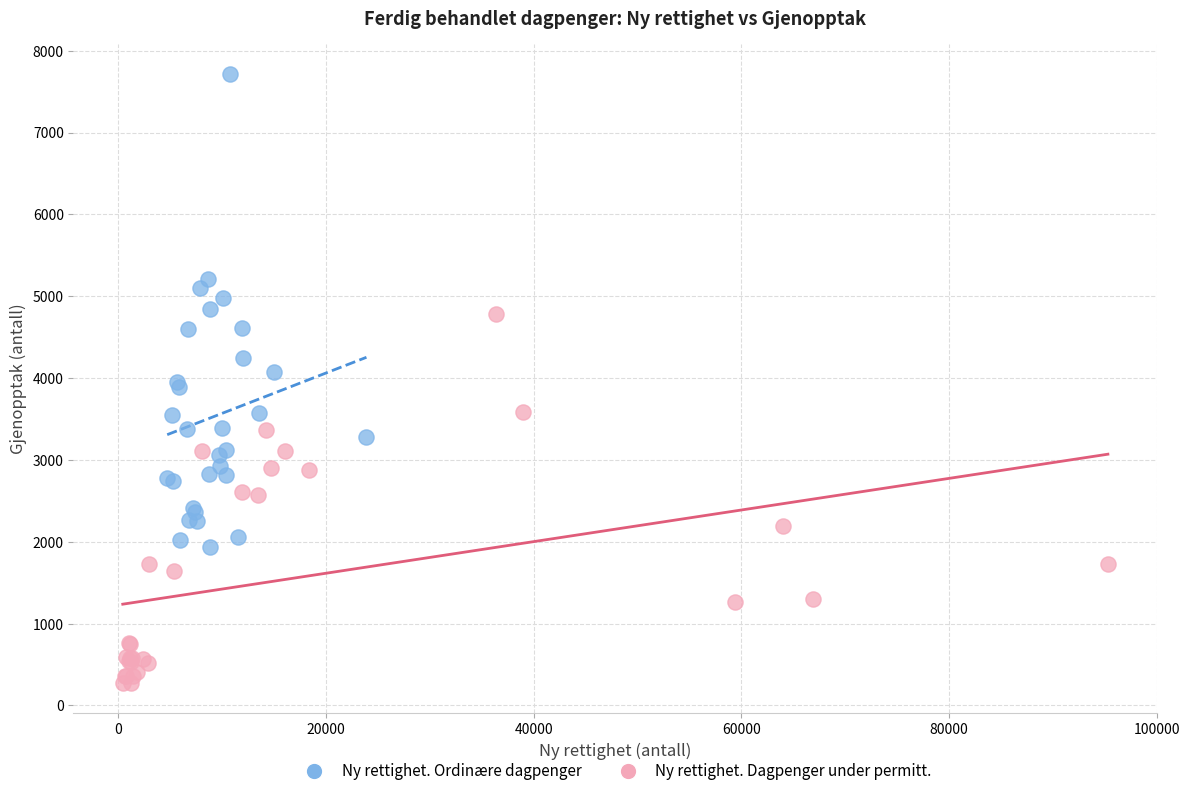

Which series reaches the maximum Y coordinate?

Ny rettighet. Ordinære dagpenger